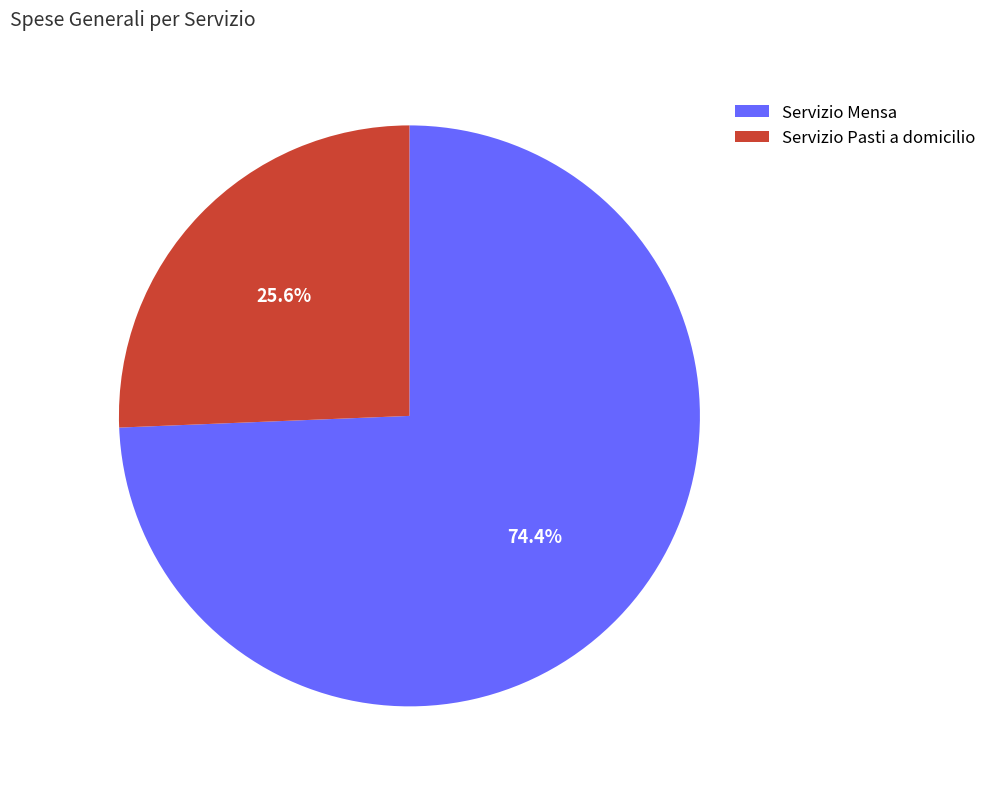

To the nearest percent, what is the difference between the largest and smallest slice percentages?

49%